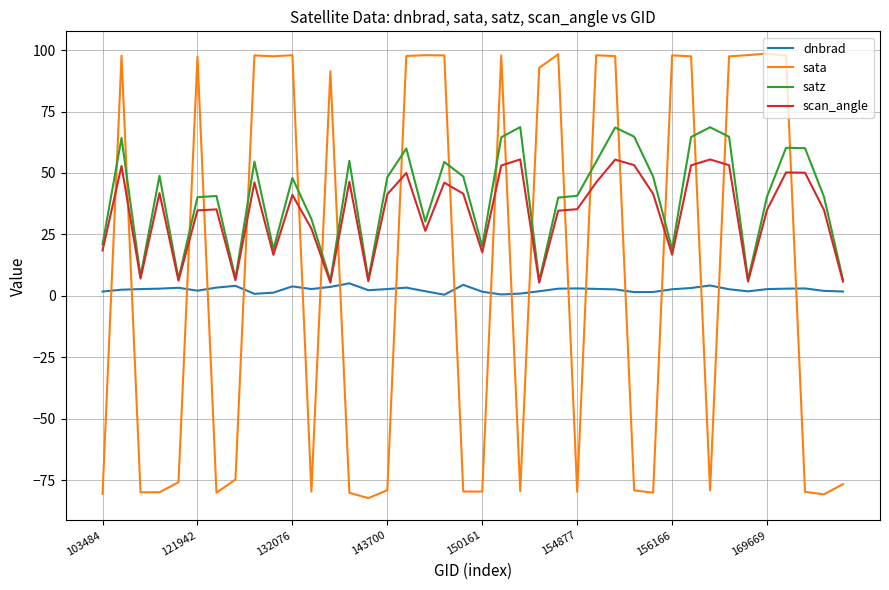

In satz, how many points are lower than both neighbors (excluding endpoints)?

11